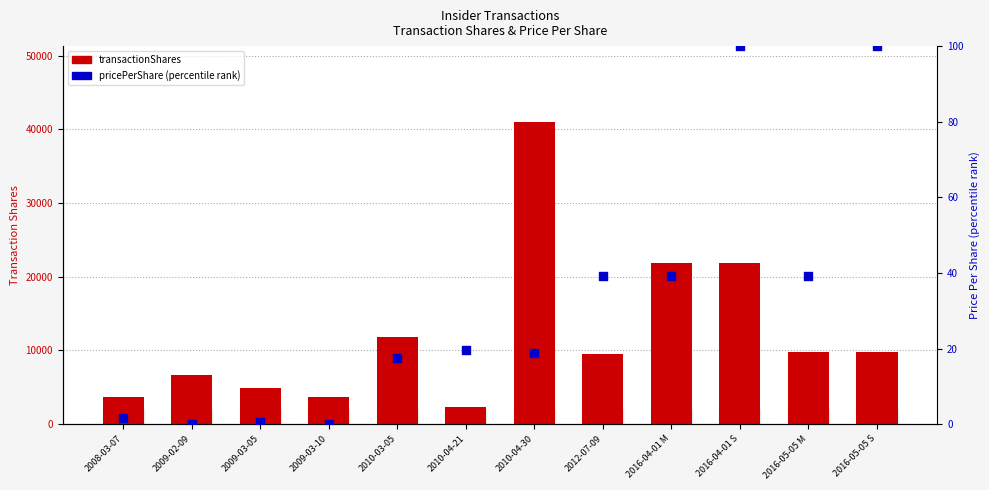

What are all the series names shown in the legend?

transactionShares, pricePerShare (percentile)